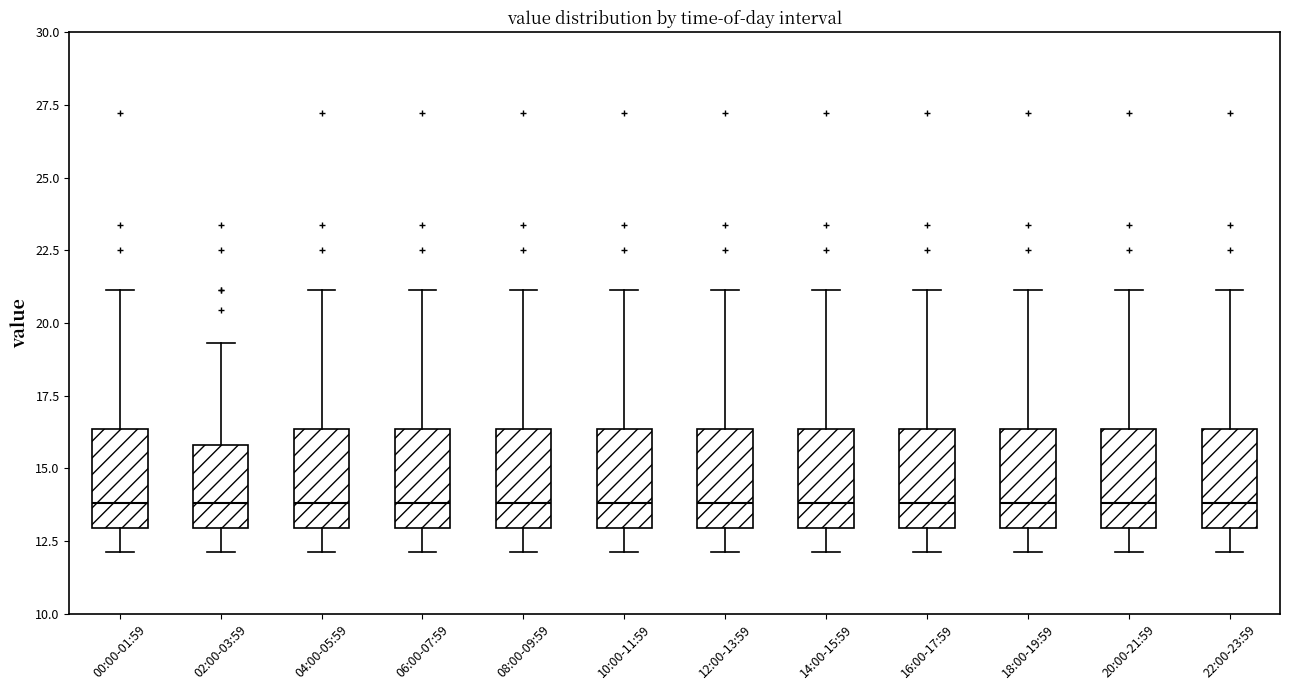

Reading left to right, transcribe this box plot: for each box, give where its median line is, the range the box spans, and where its two whiskers end, as read against the y-axis. The values are not printed on the chart, so give them approximately, as read against the axis.

00:00-01:59: median 14.0, box 13.0 to 16.5, whiskers 12.0 to 21.0
02:00-03:59: median 14.0, box 13.0 to 16.0, whiskers 12.0 to 19.5
04:00-05:59: median 14.0, box 13.0 to 16.5, whiskers 12.0 to 21.0
06:00-07:59: median 14.0, box 13.0 to 16.5, whiskers 12.0 to 21.0
08:00-09:59: median 14.0, box 13.0 to 16.5, whiskers 12.0 to 21.0
10:00-11:59: median 14.0, box 13.0 to 16.5, whiskers 12.0 to 21.0
12:00-13:59: median 14.0, box 13.0 to 16.5, whiskers 12.0 to 21.0
14:00-15:59: median 14.0, box 13.0 to 16.5, whiskers 12.0 to 21.0
16:00-17:59: median 14.0, box 13.0 to 16.5, whiskers 12.0 to 21.0
18:00-19:59: median 14.0, box 13.0 to 16.5, whiskers 12.0 to 21.0
20:00-21:59: median 14.0, box 13.0 to 16.5, whiskers 12.0 to 21.0
22:00-23:59: median 14.0, box 13.0 to 16.5, whiskers 12.0 to 21.0